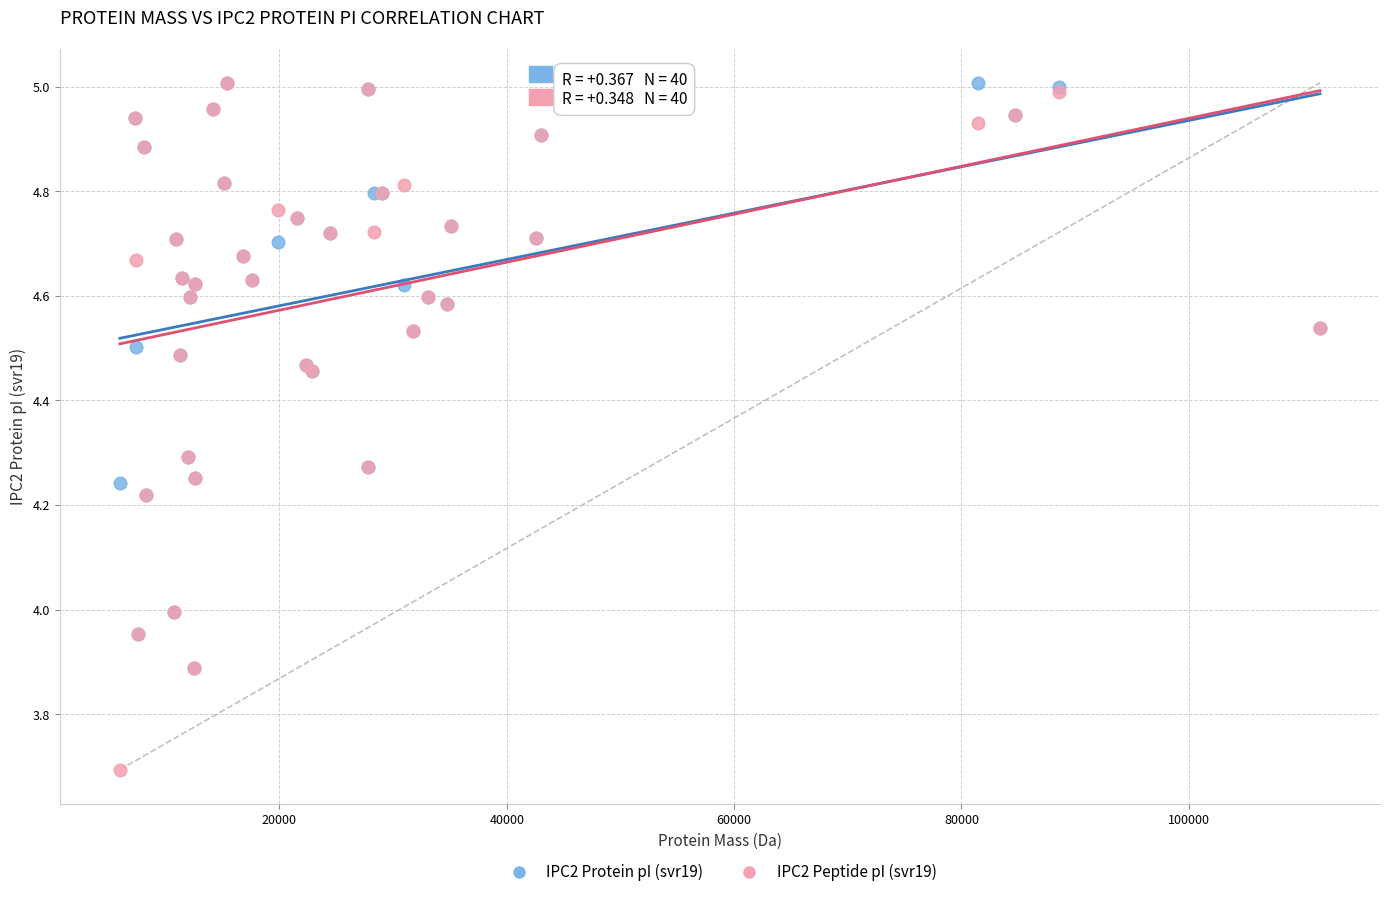

What are all the series names shown in the legend?

IPC2 Protein pI (svr19), IPC2 Peptide pI (svr19)